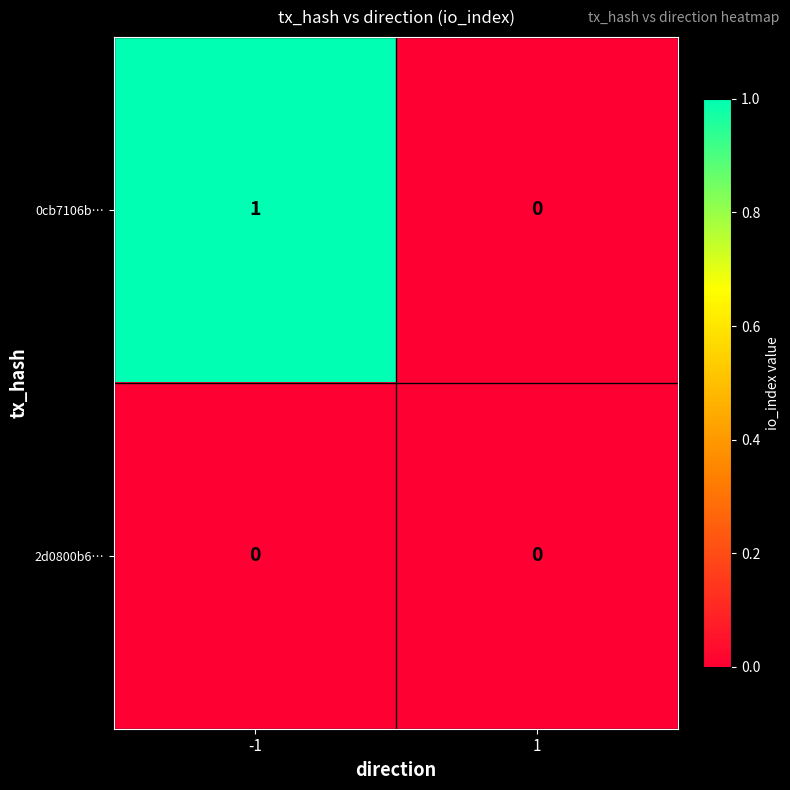

Between -1 and 1, which series saw the biggest shift?

0cb7106b…